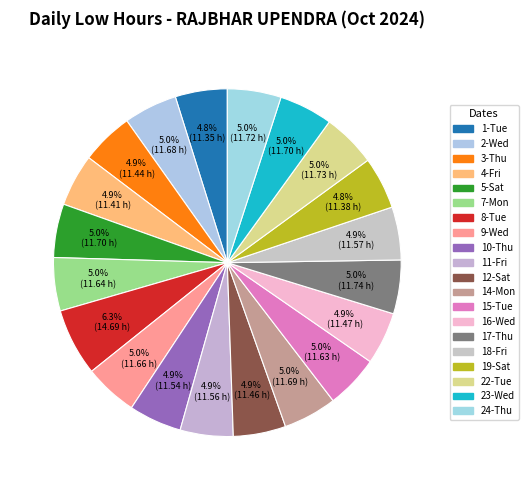

How many slices are in this pie chart?

20